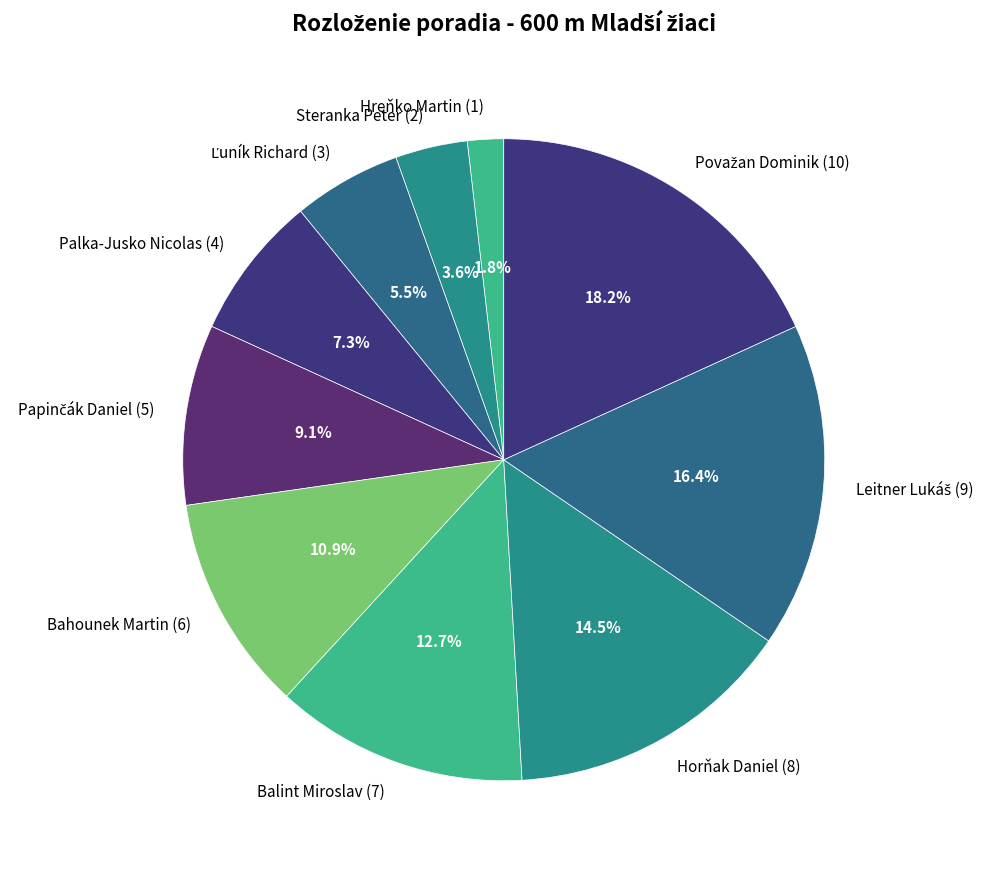

How much of the chart is everything except Bahounek Martin (6)?

89.1%